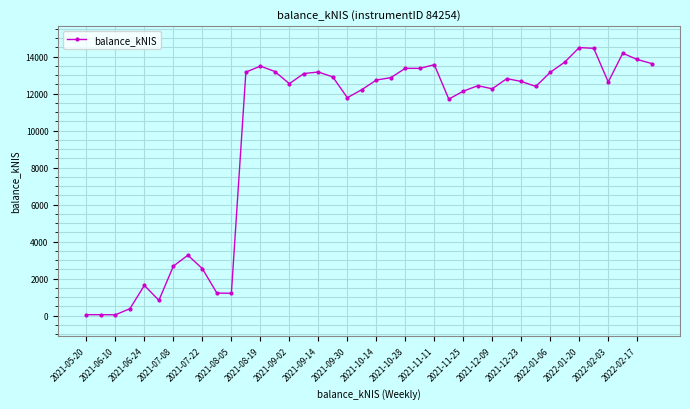

What is the value of the 16th point from the left?

13086.4